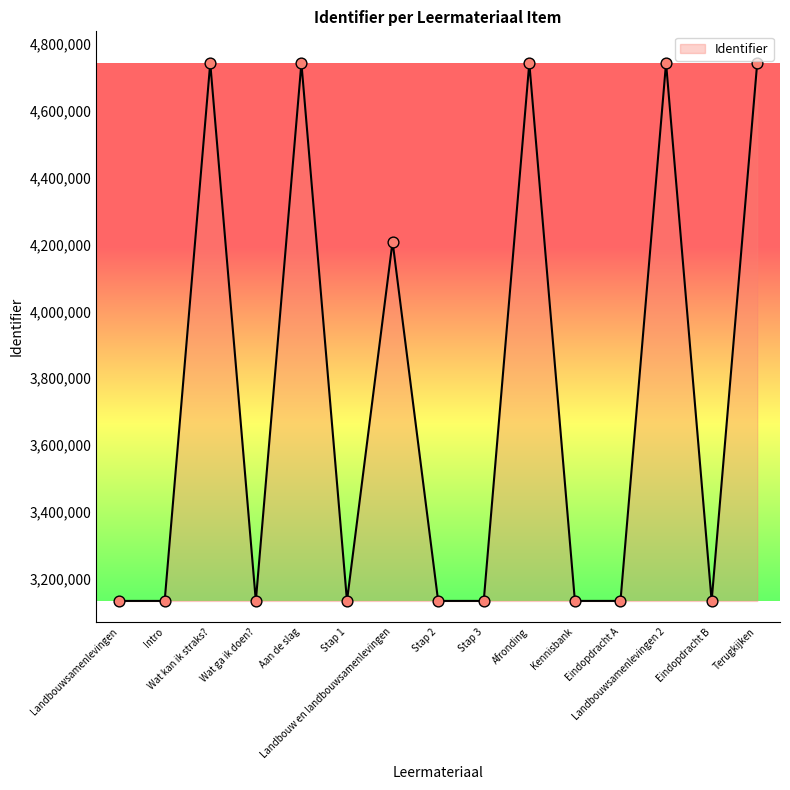

Which has a higher value, Stap 3 or Wat kan ik straks??

Wat kan ik straks?